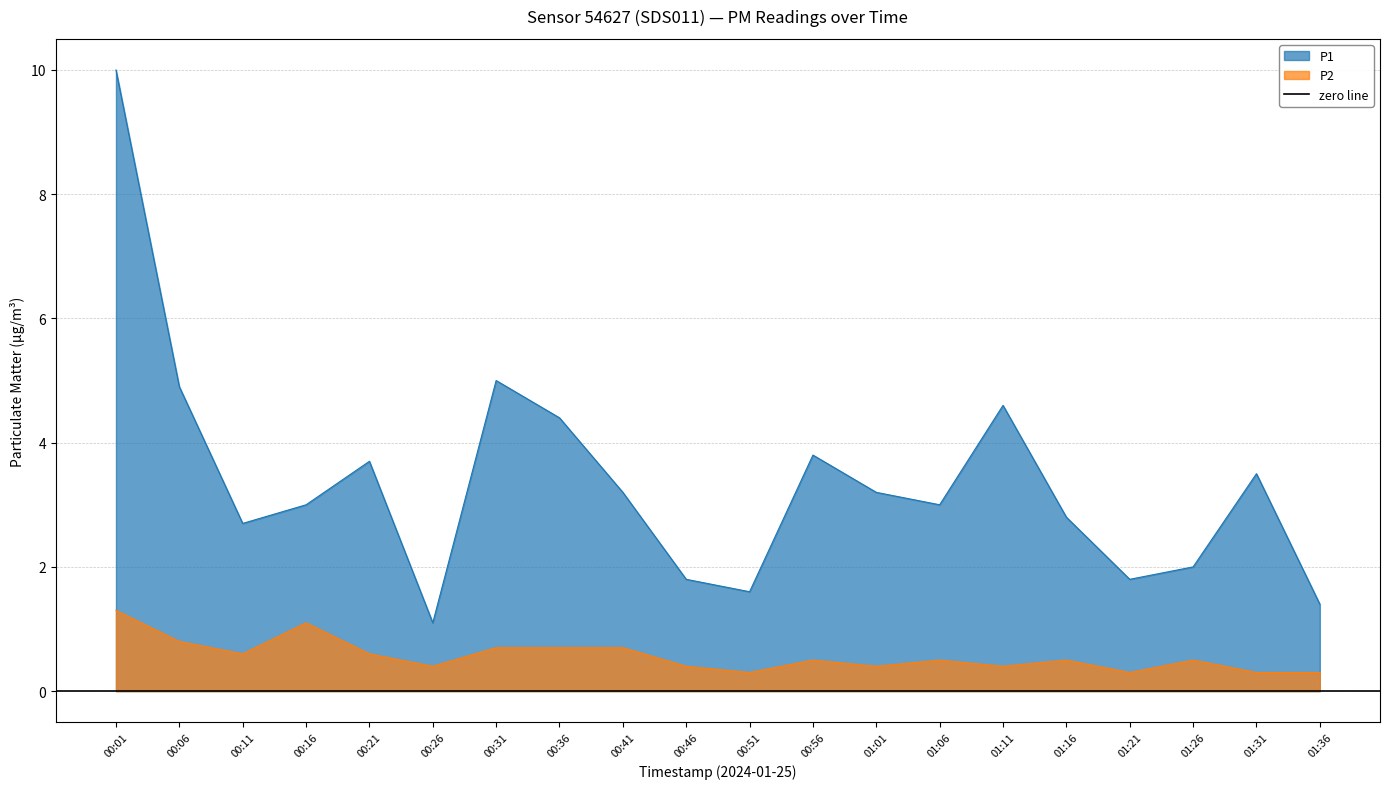

At which label does P2 reach its minimum?

00:51